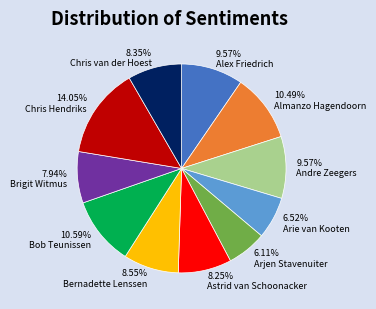

To the nearest percent, what portion does Arie van Kooten represent?

7%